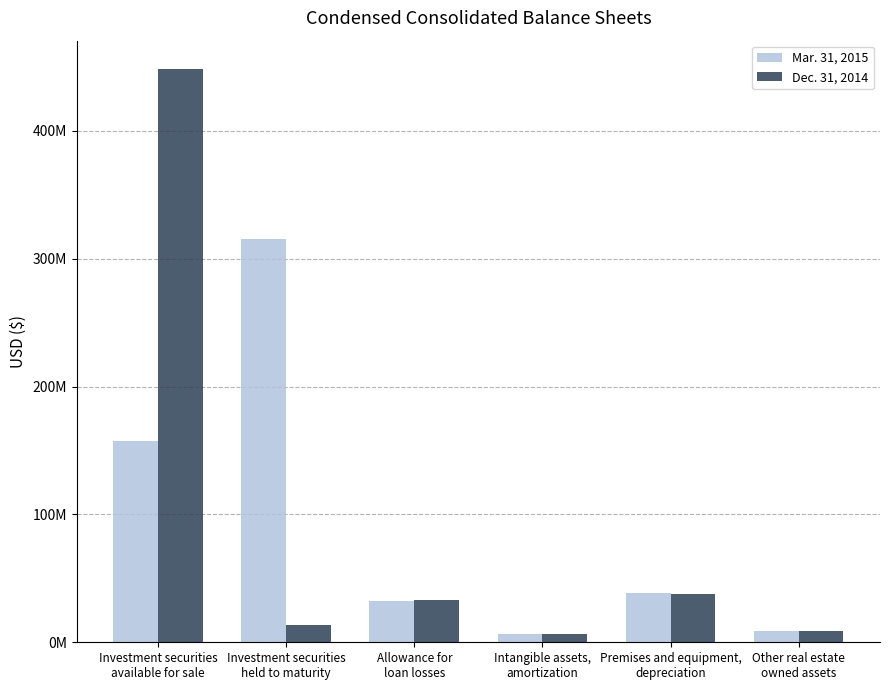

List the series in order of their peak value, highest first.

Dec. 31, 2014, Mar. 31, 2015